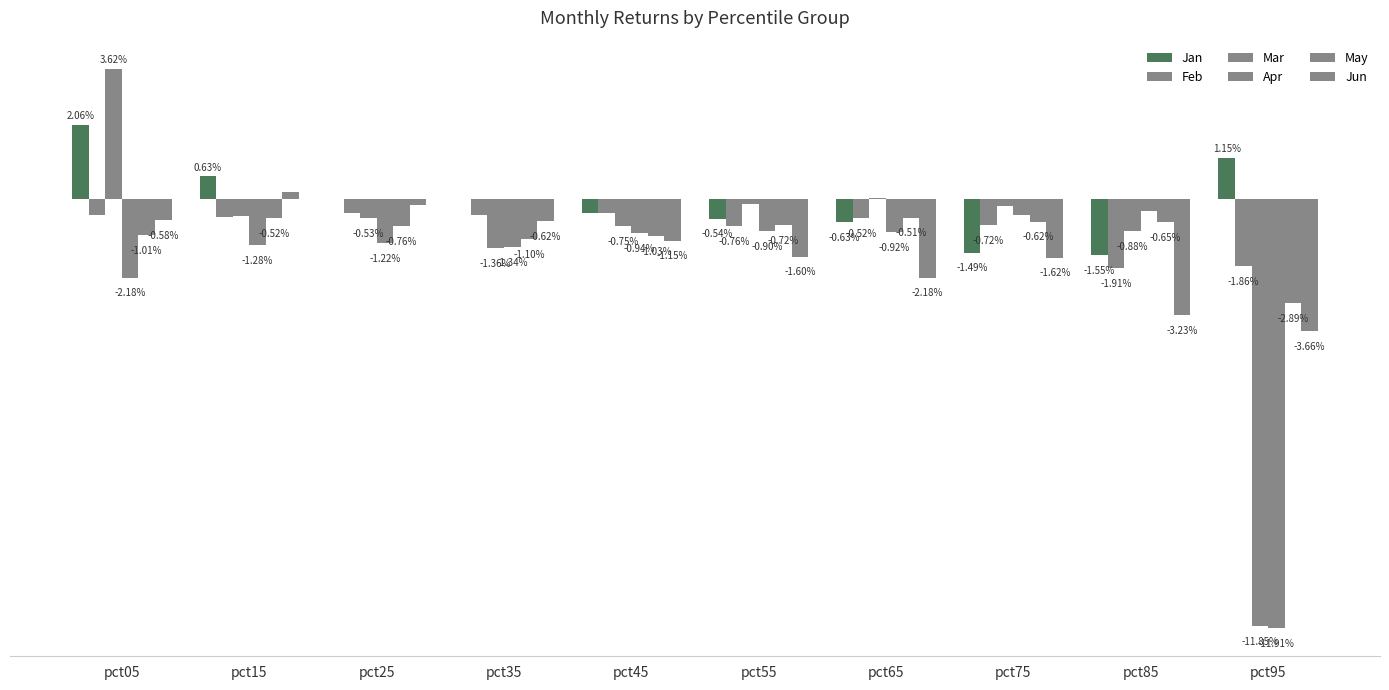

Which series has the largest total across all categories?

Jan